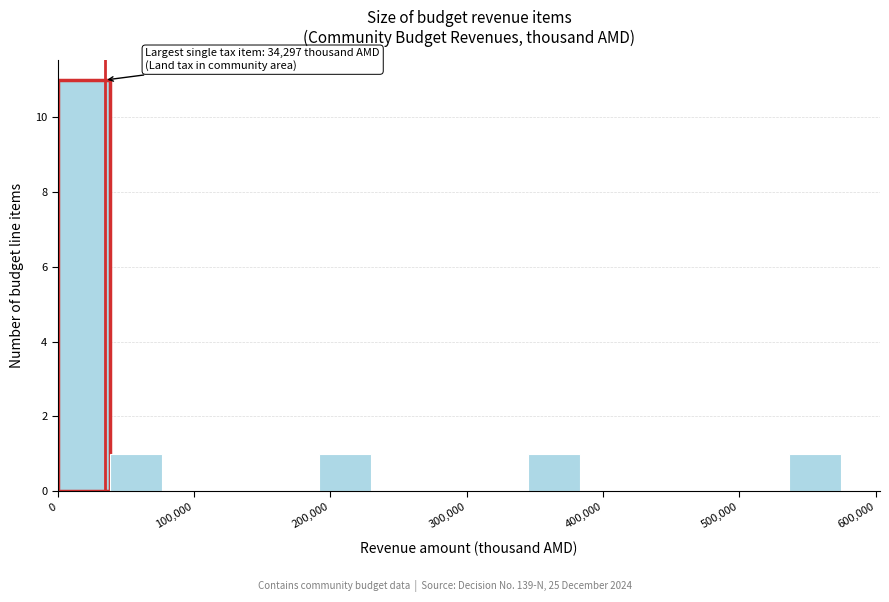

Read against the x-axis, roughly where is the centre of the tallest bar?

20000